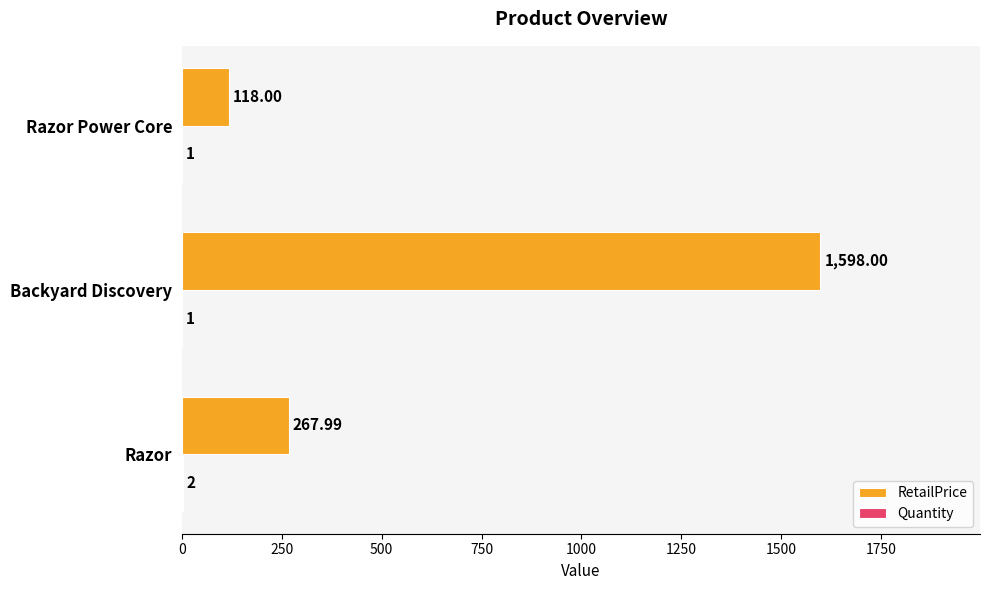

Which series has the largest total across all categories?

RetailPrice